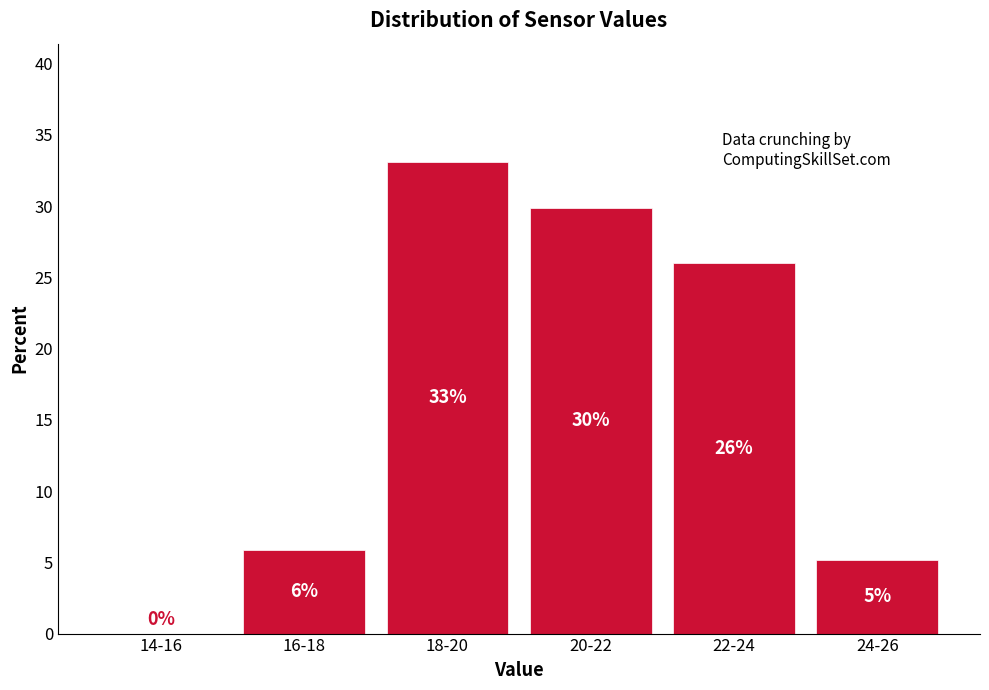

What is the sum of all values?

100.0